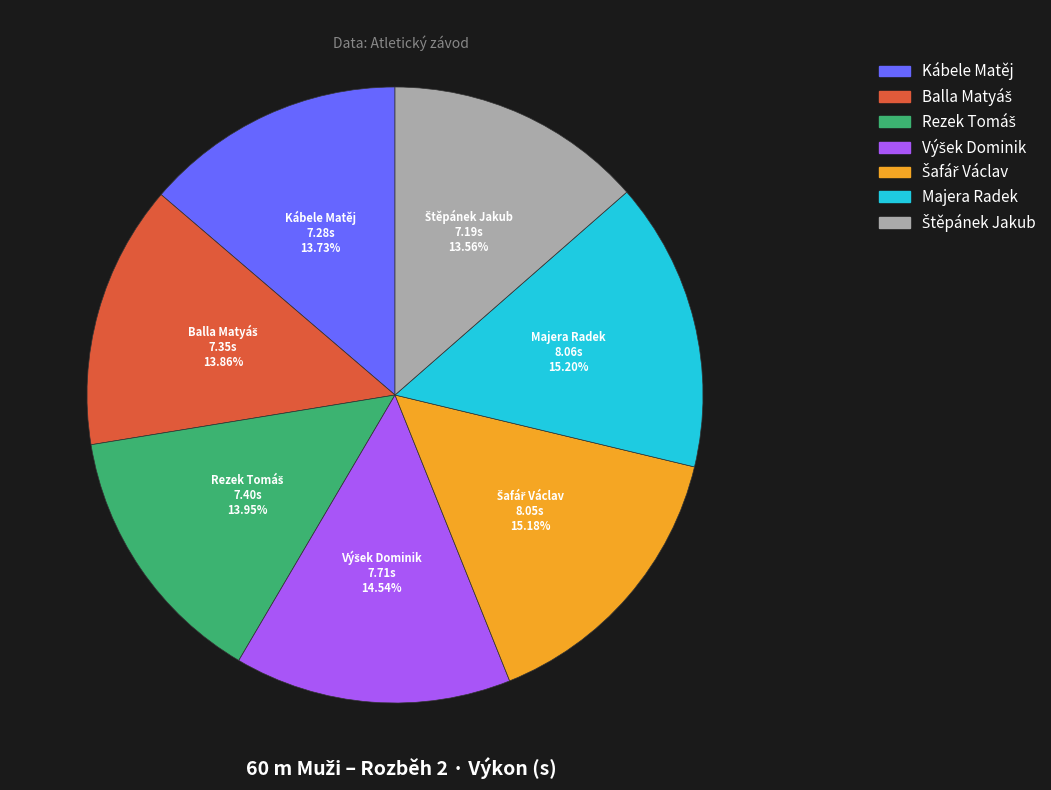

How many slices are in this pie chart?

7